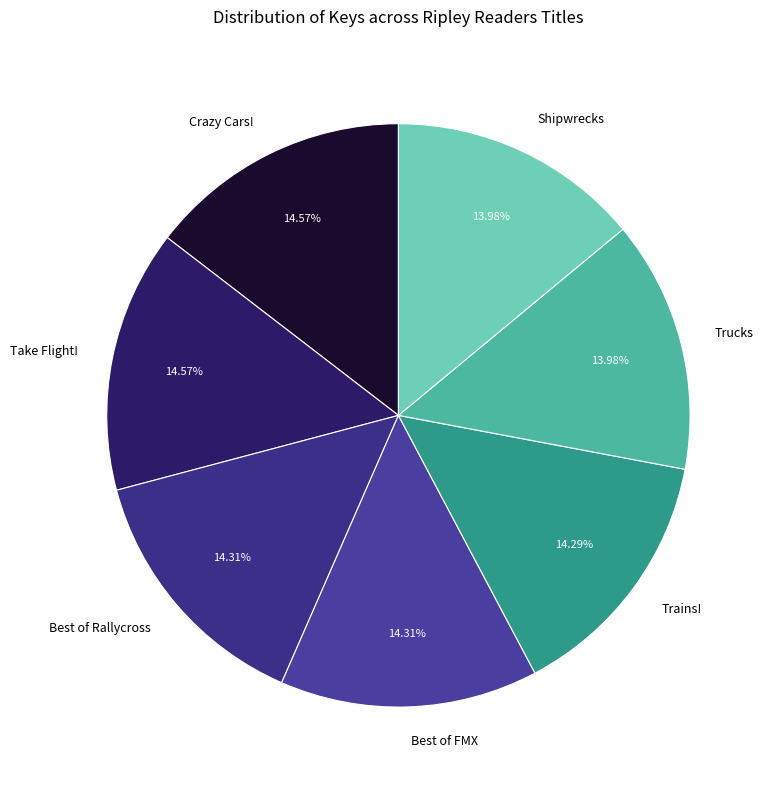

What percentage do Best of FMX and Best of Rallycross together represent?

28.6%